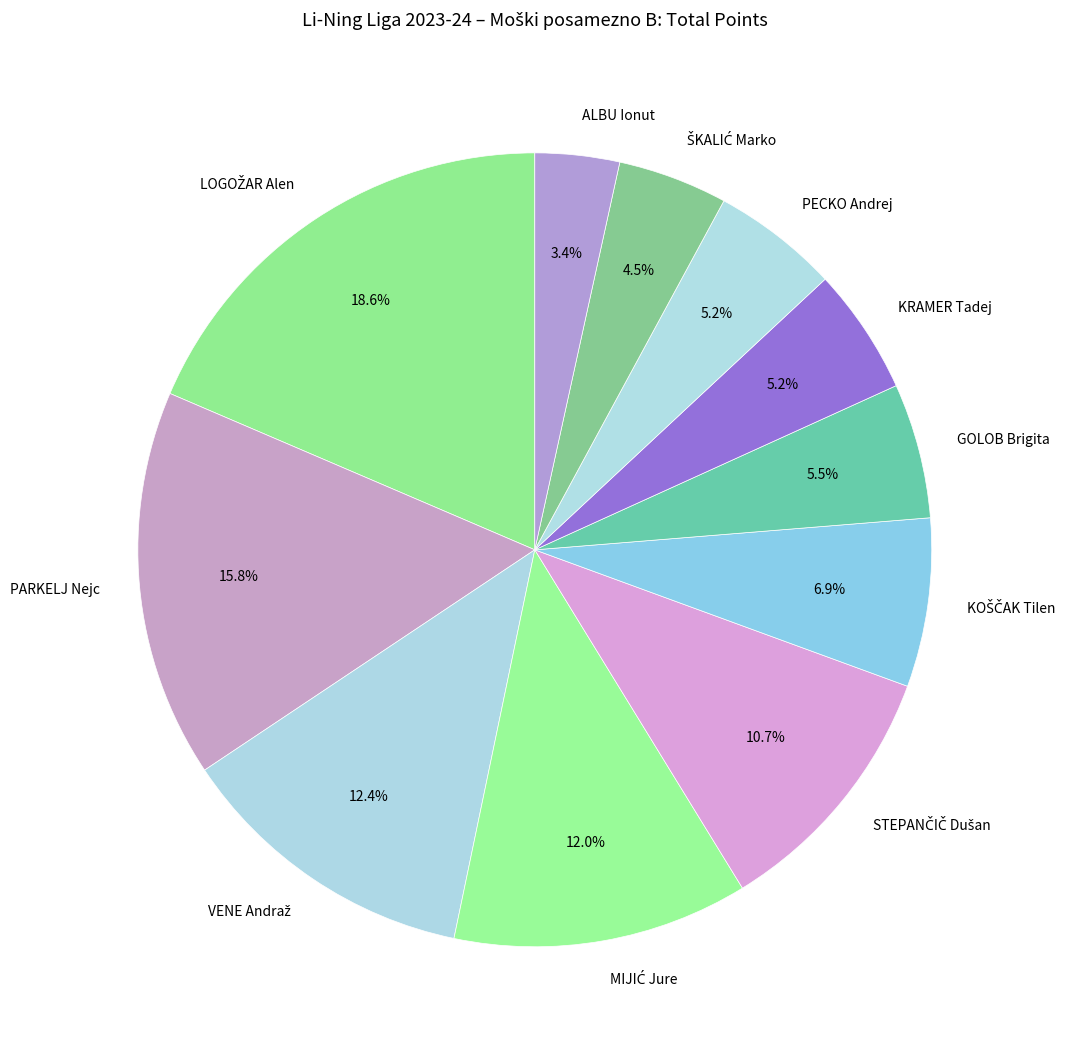

Which category has the smallest portion of the pie?

ALBU Ionut